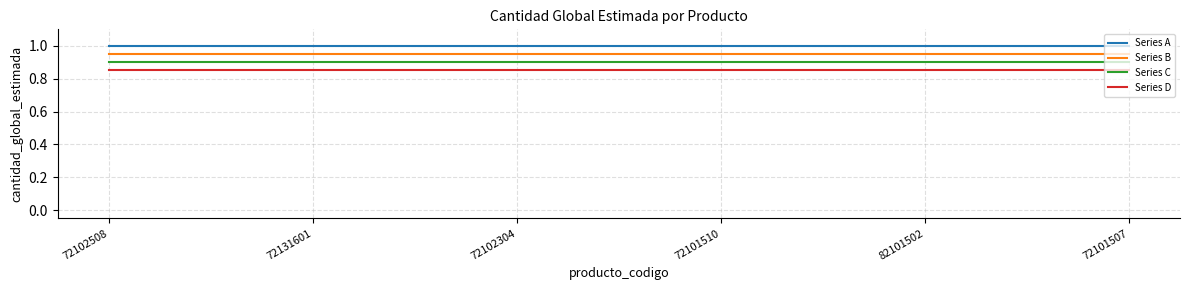

Does the chart display data point markers on the line(s)?

No